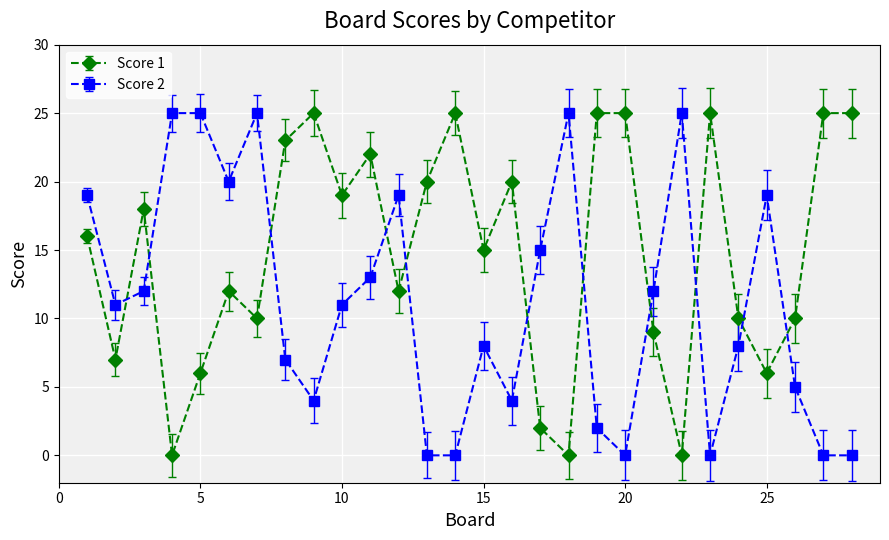

List the series in order of their overall mean, highest first.

Score 1, Score 2